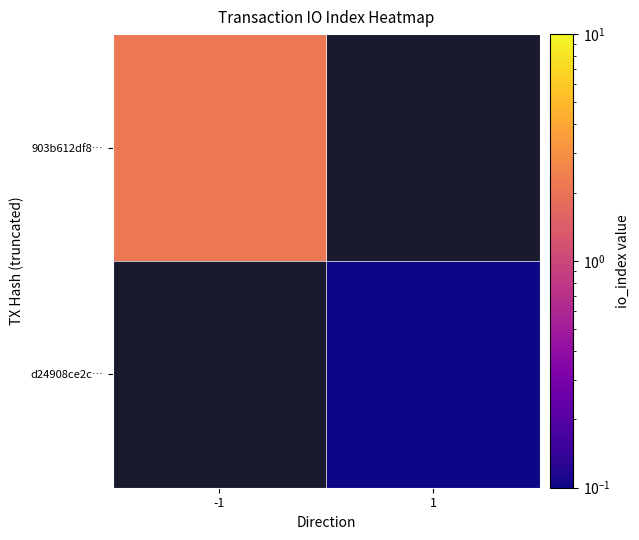

How many data points does each series have?

2